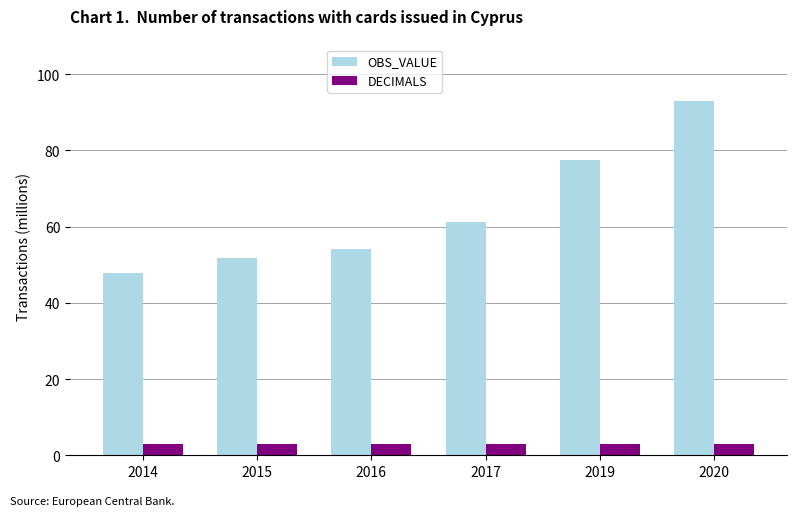

Reading left to right, what are all the values shown in this chart?

OBS_VALUE: 47.8	51.8	54.1	61.1	77.5	93.0
DECIMALS: 3.0	3.0	3.0	3.0	3.0	3.0